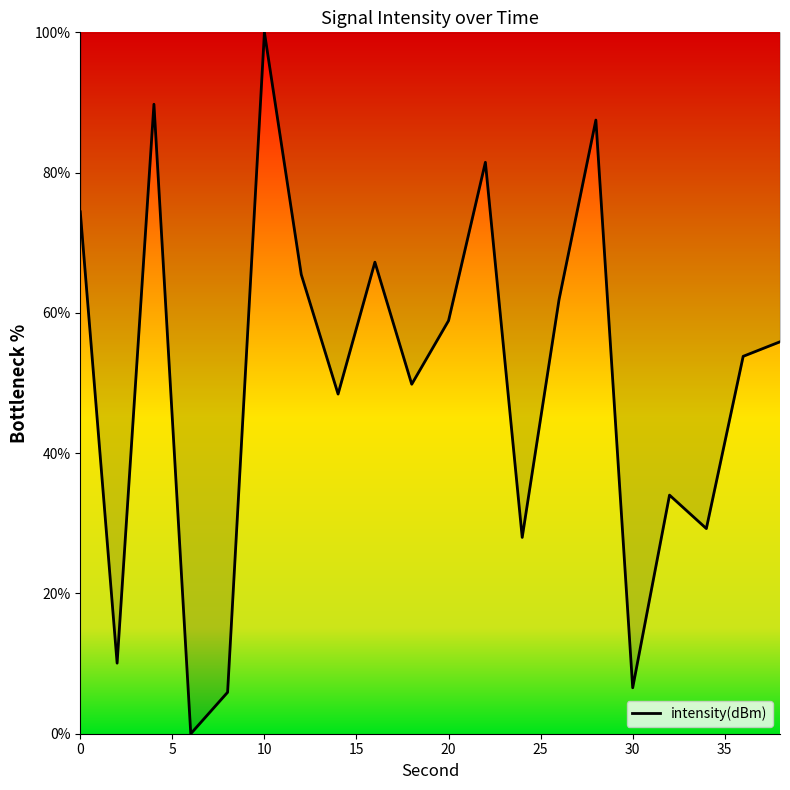

What is the greatest value displayed?

100.0